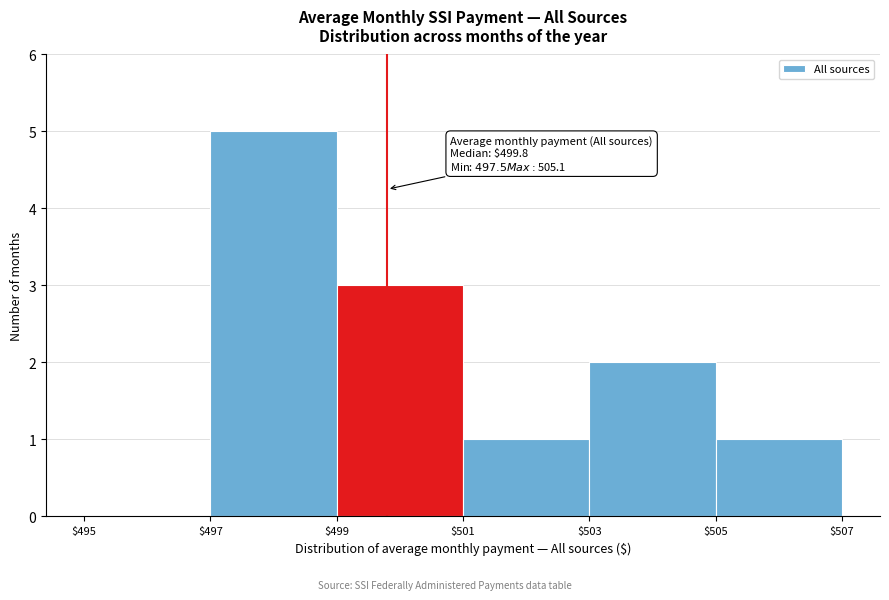

Which range on the x-axis has the tallest bar?

$497 to $499